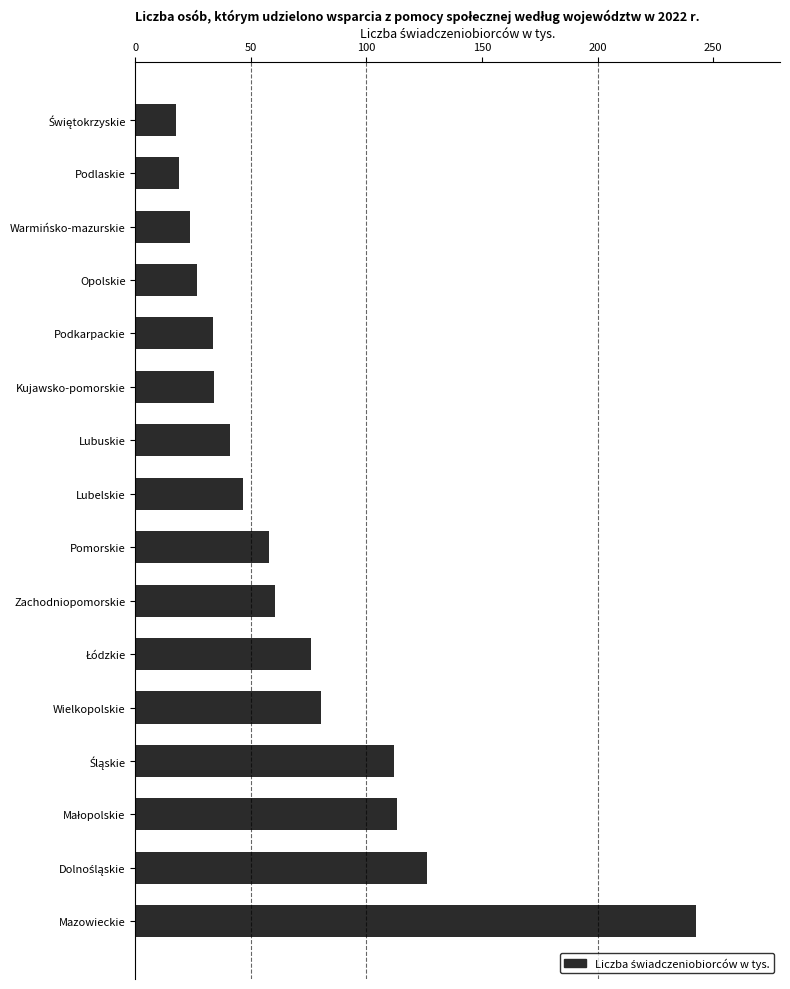

How many bars are there in total?

16